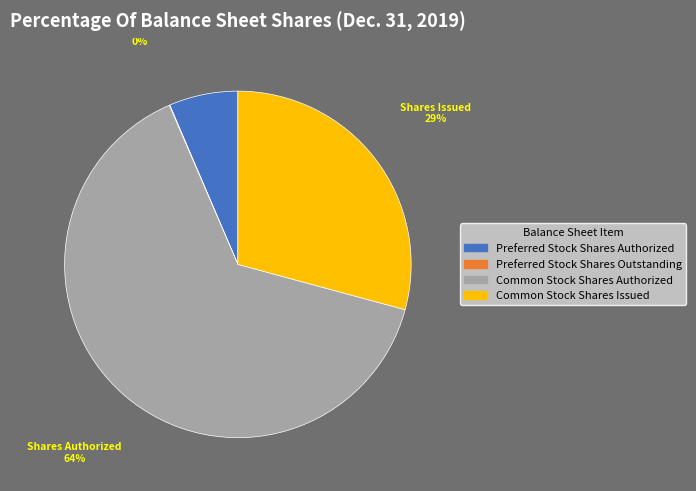

To the nearest percent, what portion does Common Stock Shares Issued represent?

29%